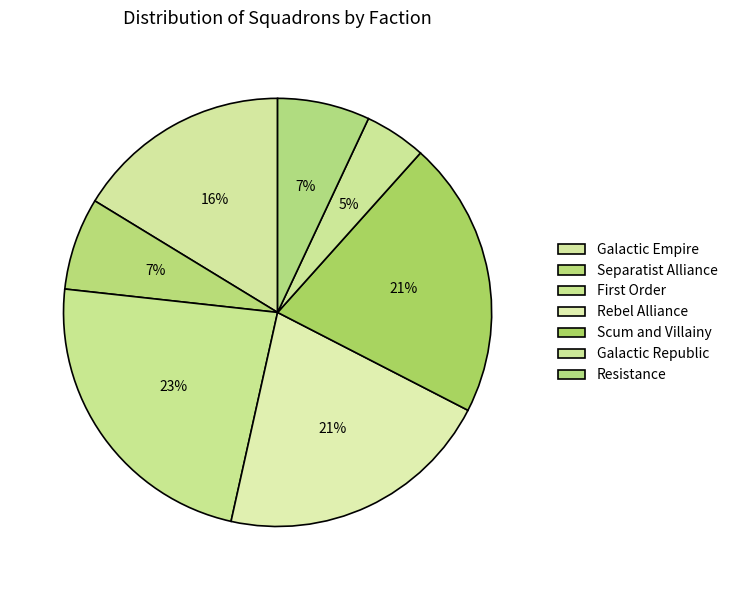

How many slices are in this pie chart?

7